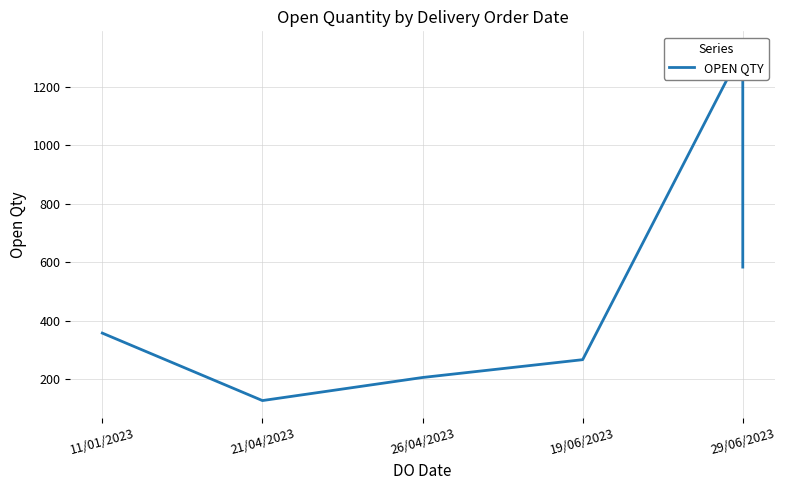

What is the value of the 5th point from the left?

1330